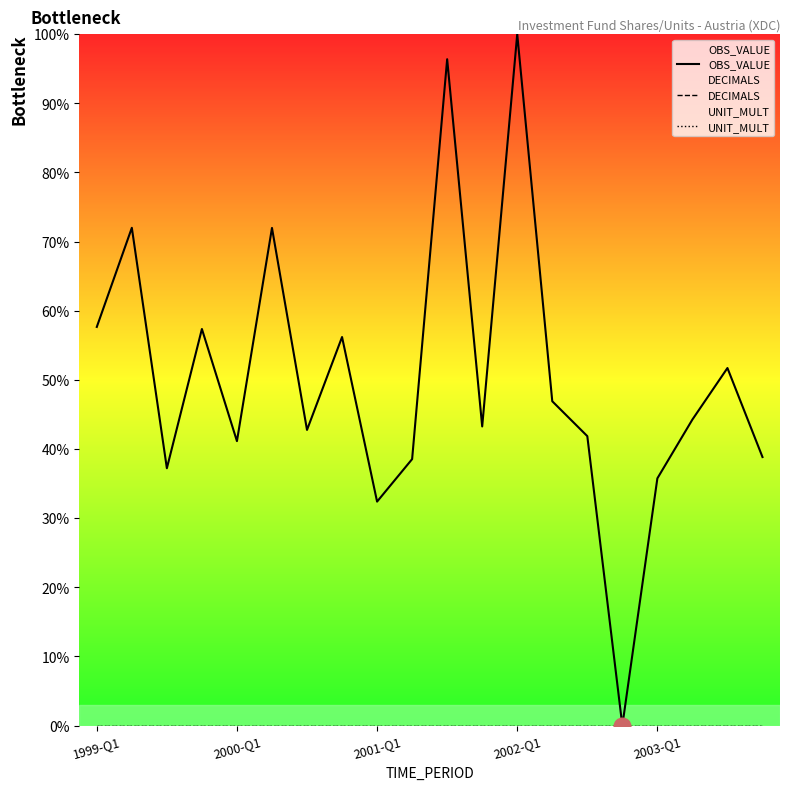

How many interior local peaks does the OBS_VALUE series have?

7